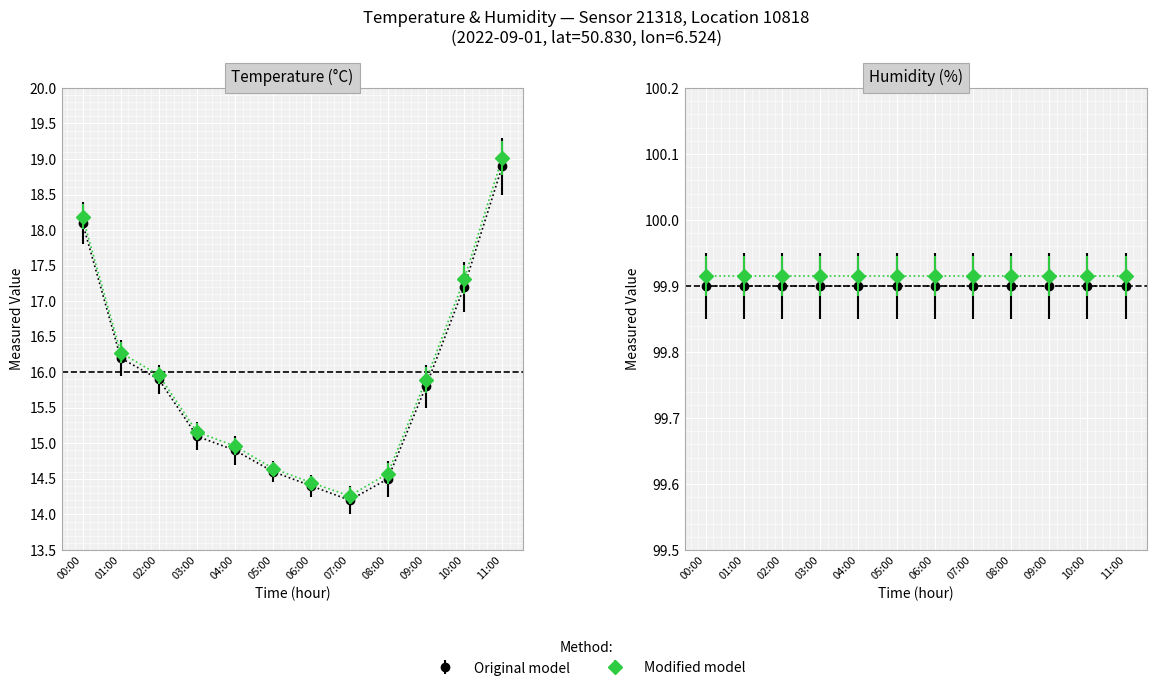

How many data points does each series have?

12